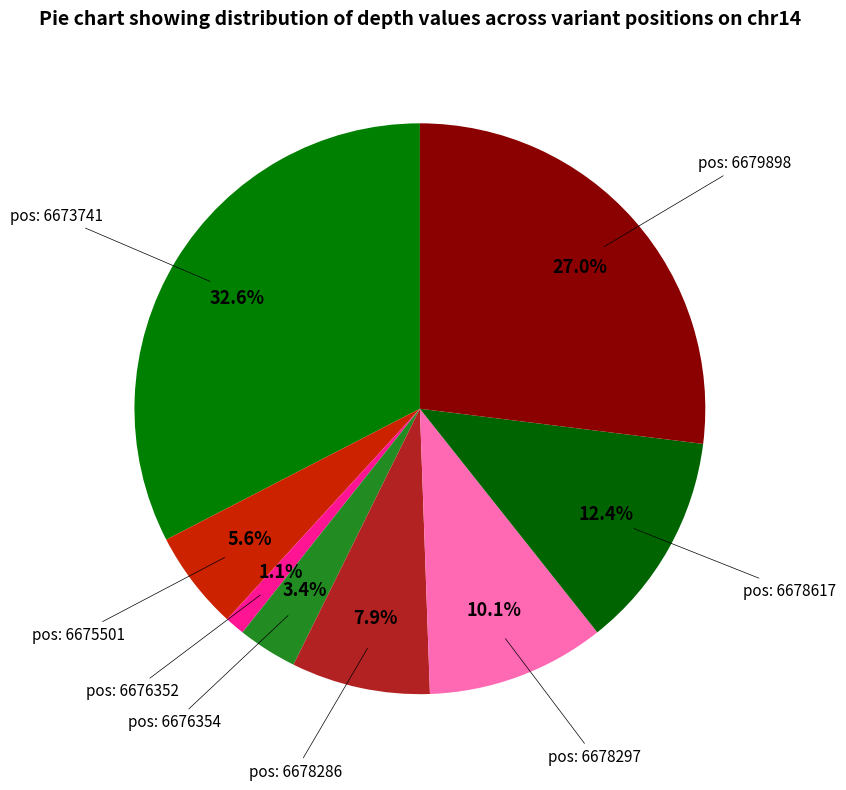

To the nearest percent, what is the average slice percentage?

12%